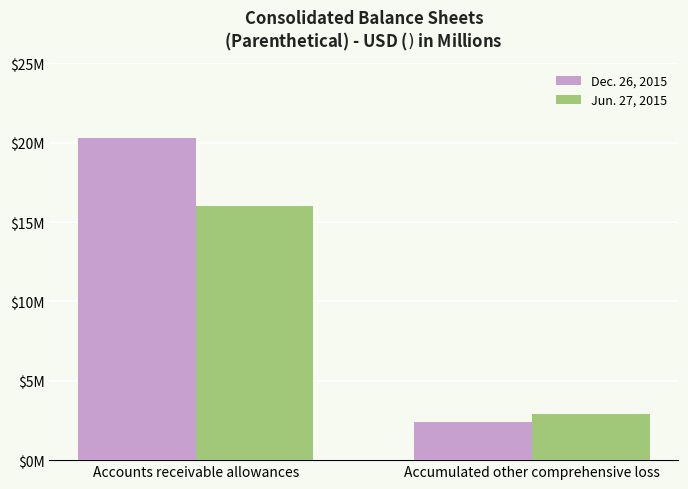

Are the bars horizontal?

No